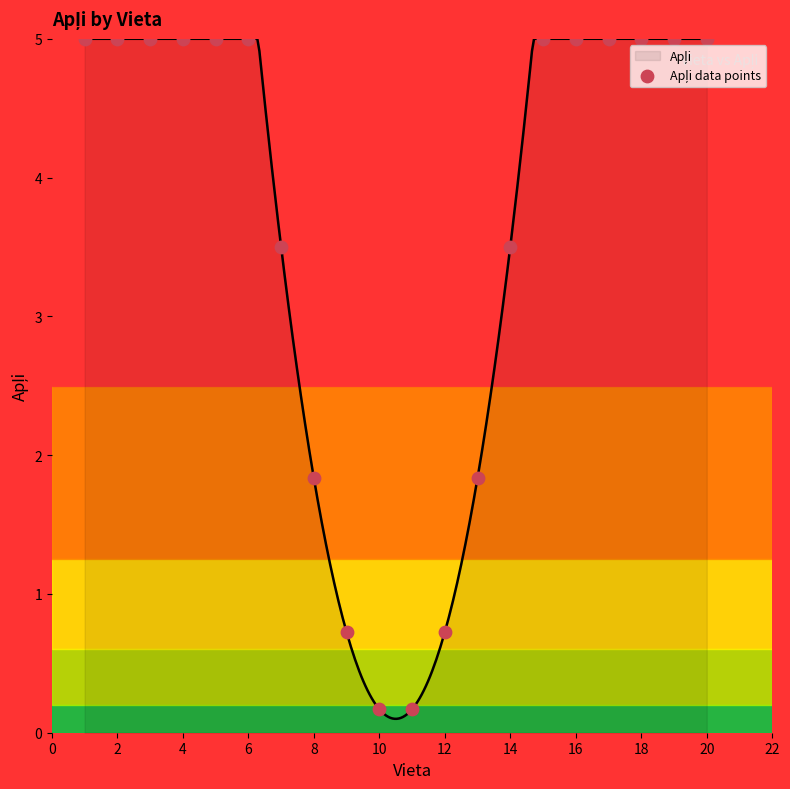

Approximately how many times larger is the value at 16 compared to 19?

1.0